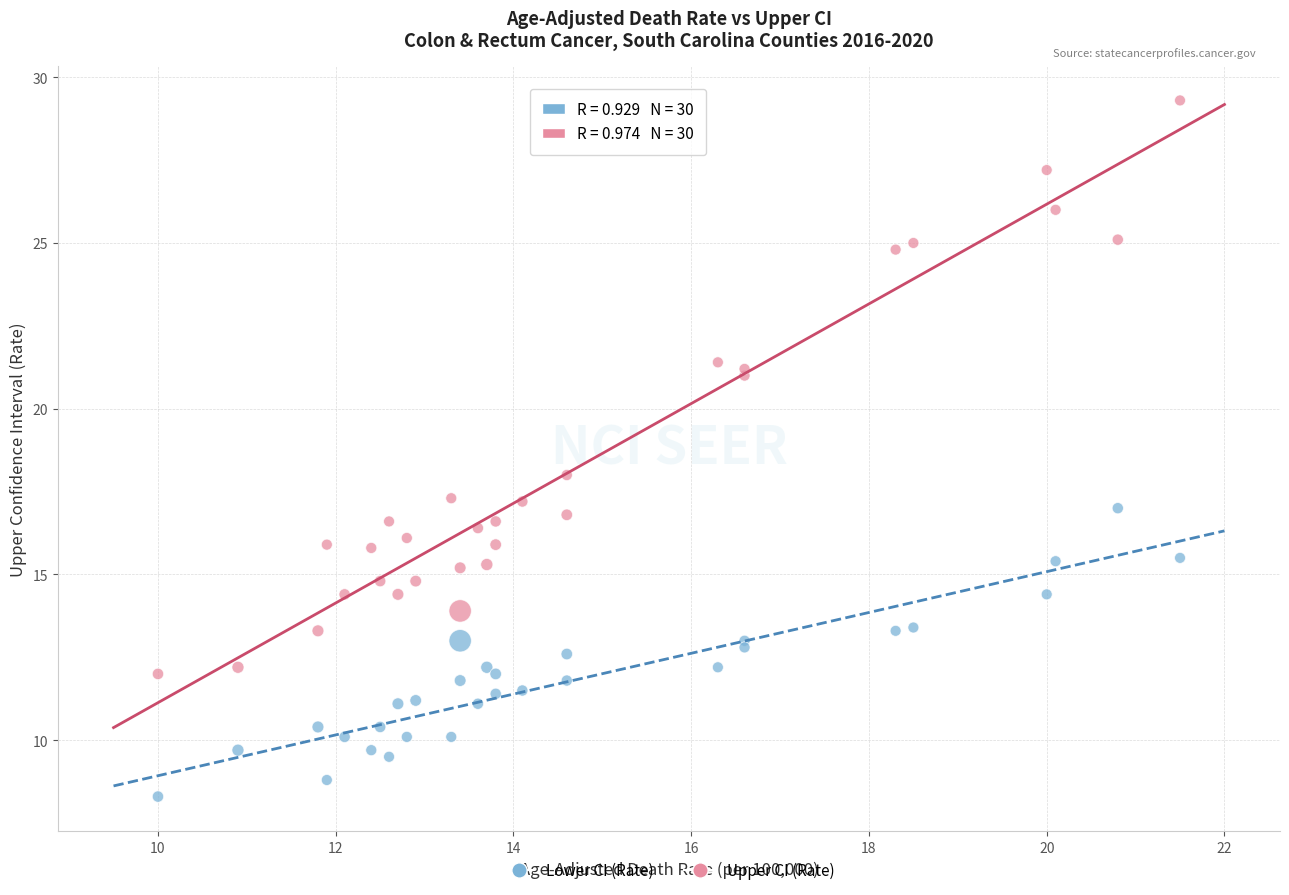

Which series has the largest Y range (max minus min)?

Upper CI (Rate)